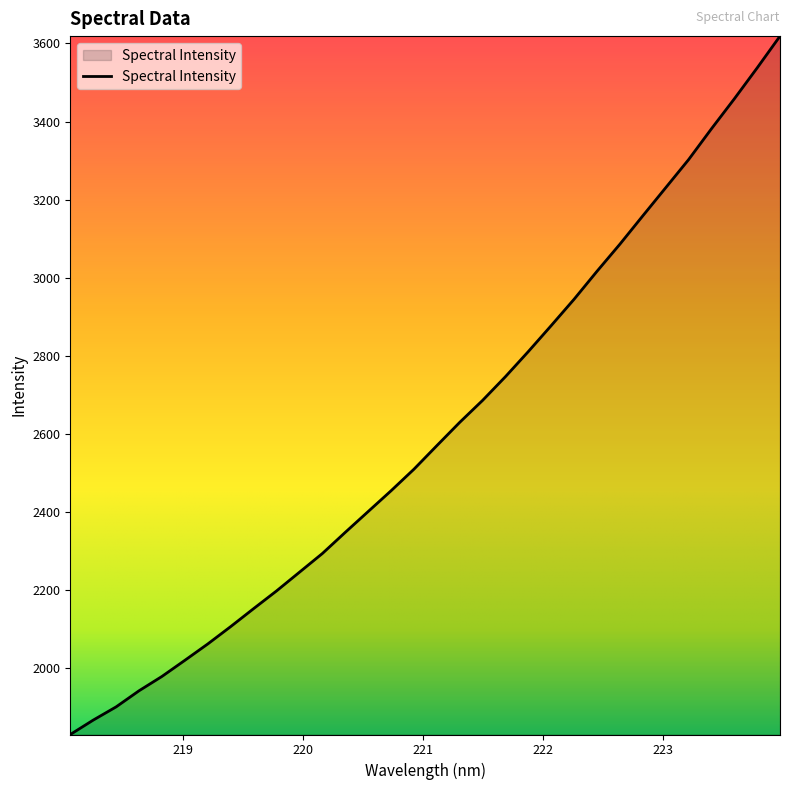

What is the greatest value displayed?

3618.9